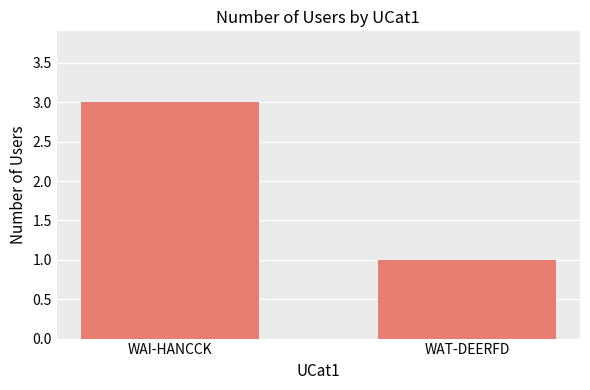

Is it true that the value at WAI-HANCCK is 3?

True